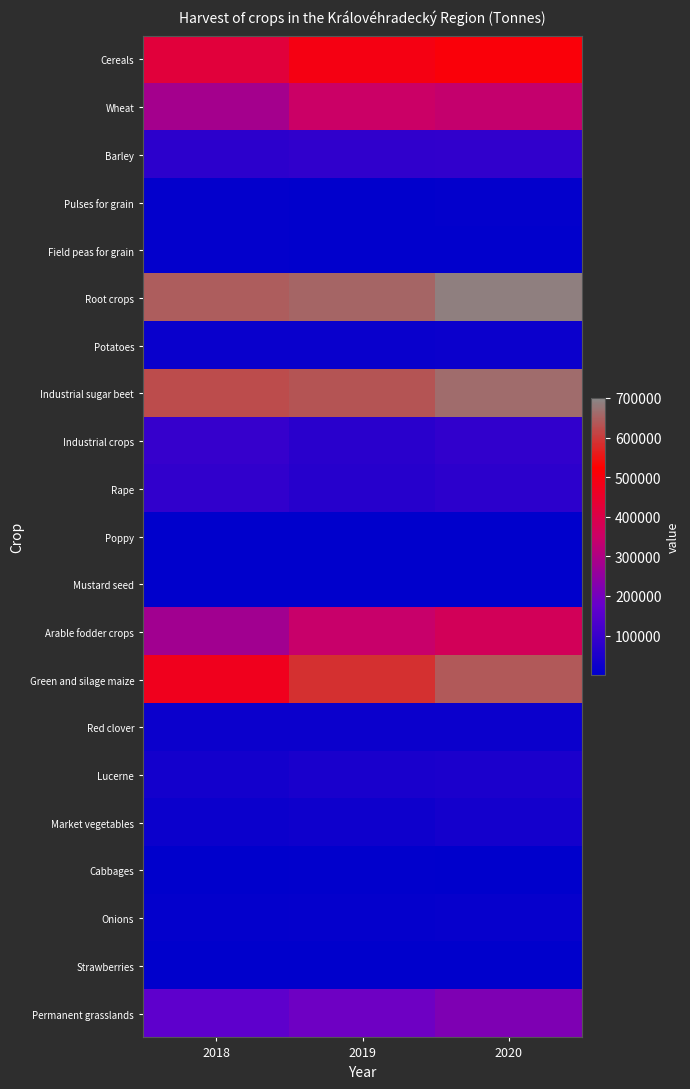

At 2018, list the series in order from smallest to largest.

Strawberries, Mustard seed, Poppy, Cabbages, Onions, Field peas for grain, Pulses for grain, Potatoes, Red clover, Market vegetables, Lucerne, Barley, Rape, Industrial crops, Permanent grasslands, Arable fodder crops, Wheat, Cereals, Green and silage maize, Industrial sugar beet, Root crops